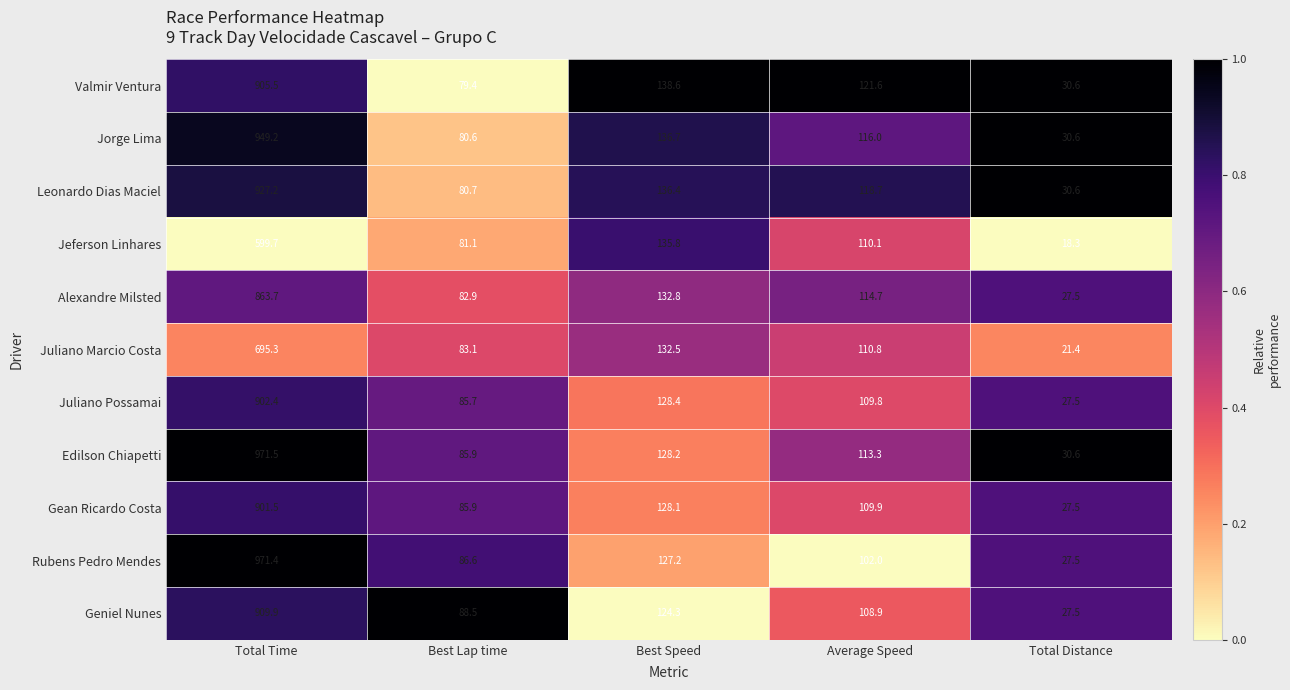

How many values in the Jorge Lima series are below 116?

2